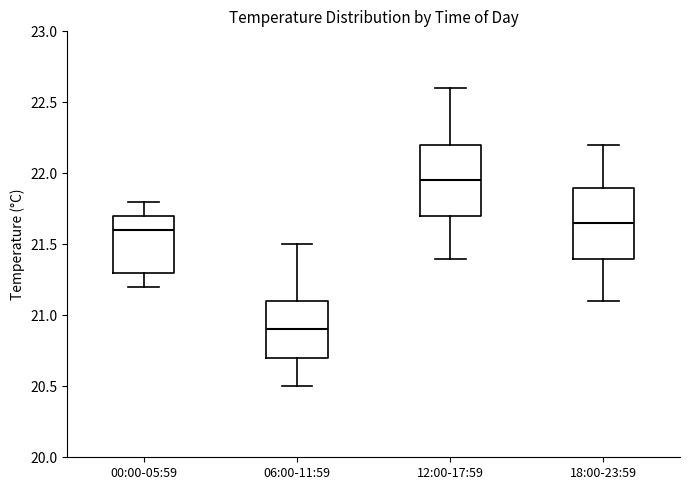

Reading left to right, transcribe this box plot: for each box, give where its median line is, the range the box spans, and where its two whiskers end, as read against the y-axis. The values are not printed on the chart, so give them approximately, as read against the axis.

00:00-05:59: median 21.60, box 21.30 to 21.70, whiskers 21.20 to 21.80
06:00-11:59: median 20.90, box 20.70 to 21.10, whiskers 20.50 to 21.50
12:00-17:59: median 21.95, box 21.70 to 22.20, whiskers 21.40 to 22.60
18:00-23:59: median 21.65, box 21.40 to 21.90, whiskers 21.10 to 22.20